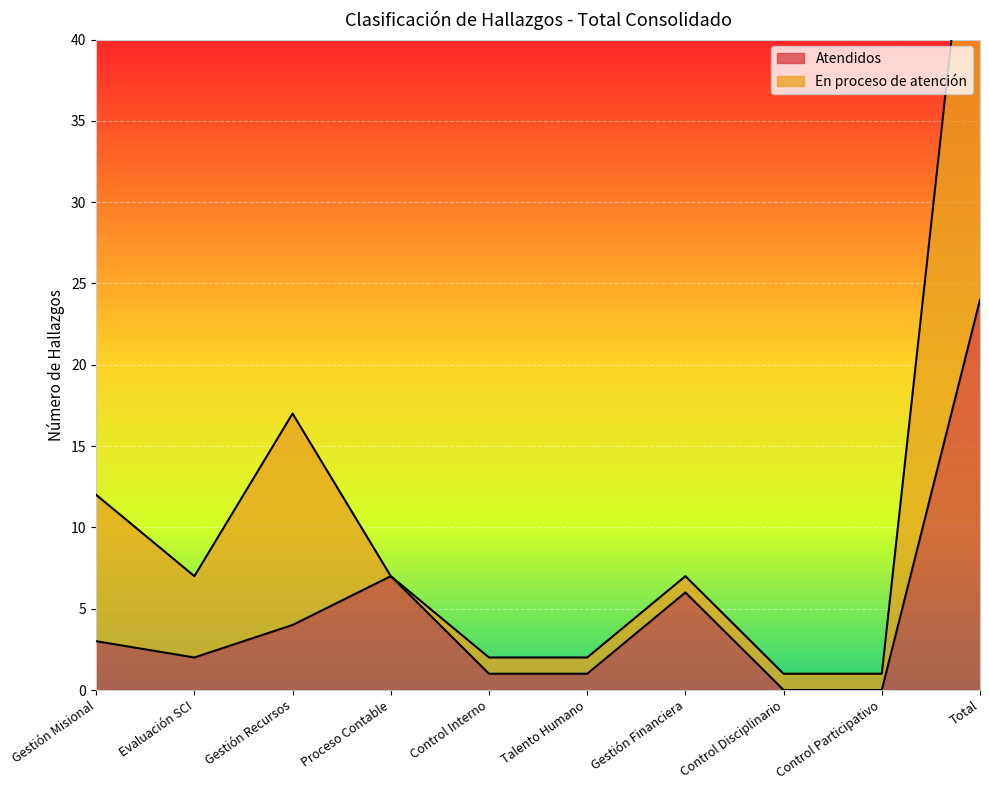

List the labels in order of value, smallest first.

Control Disciplinario, Control Participativo, Control Interno, Talento Humano, Evaluación SCI, Gestión Misional, Gestión Recursos, Gestión Financiera, Proceso Contable, Total